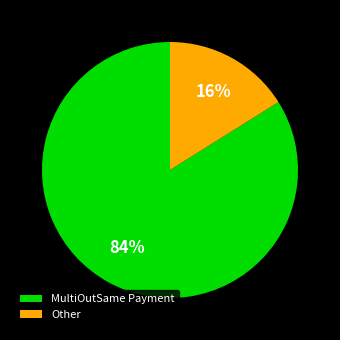

Does MultiOutSame Payment represent more than half of the total?

Yes